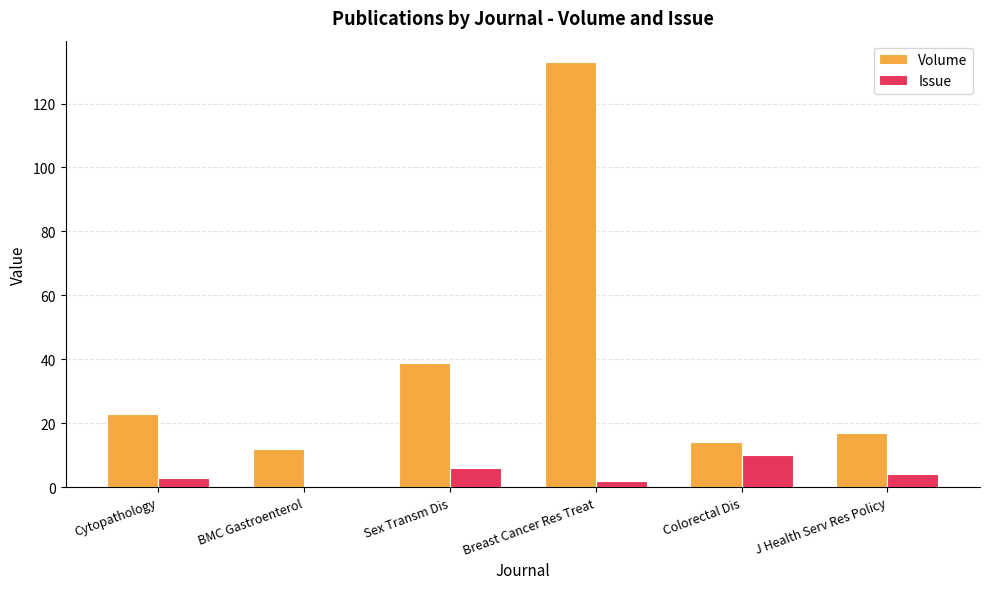

Which series changed the most between Cytopathology and Breast Cancer Res Treat?

Volume